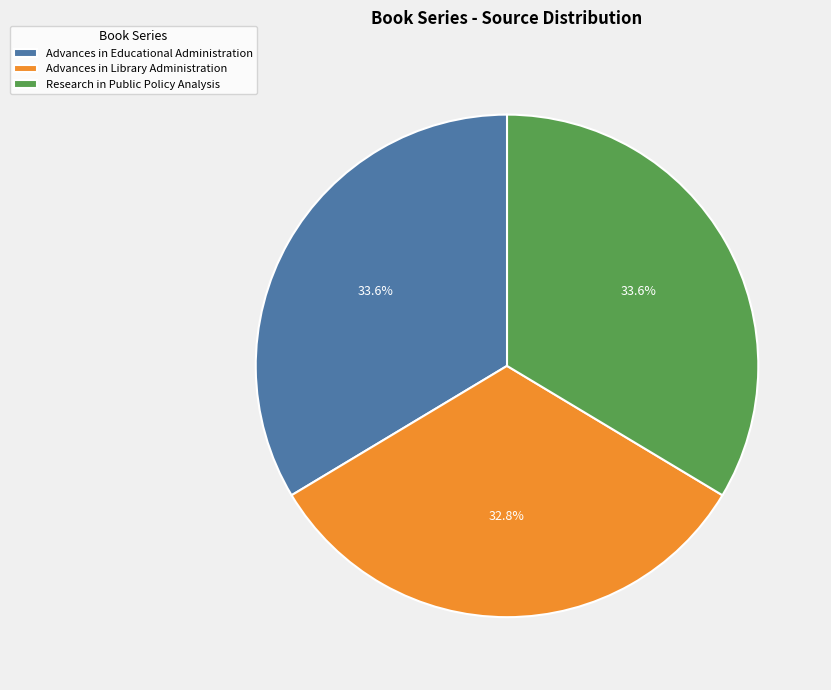

Is the sum of Research in Public Policy Analysis and Advances in Educational Administration greater than half?

Yes